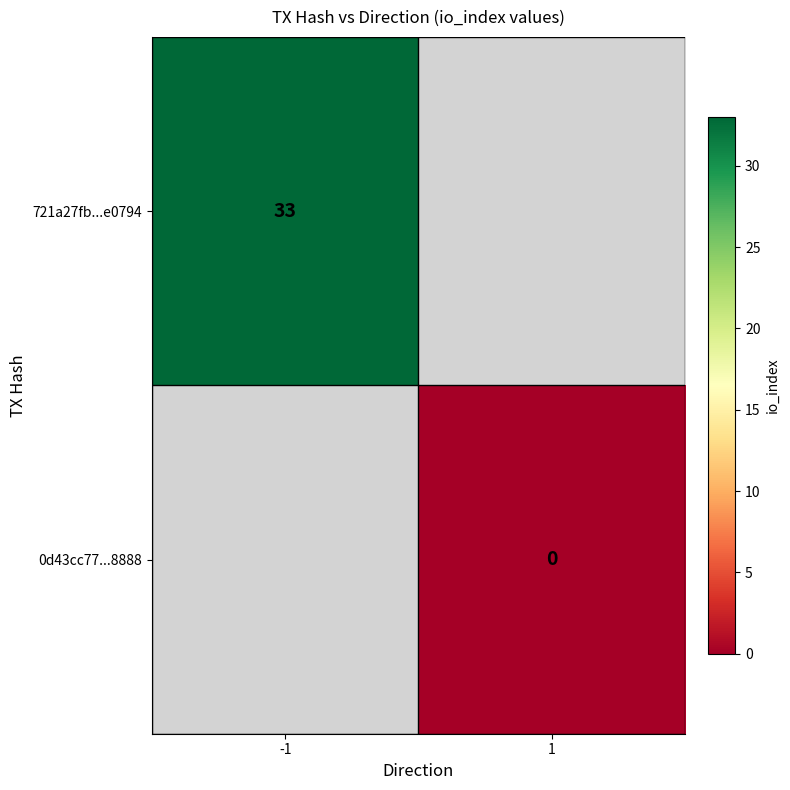

The value of 721a27fb...e0794 at -1 is 56. True or false?

False